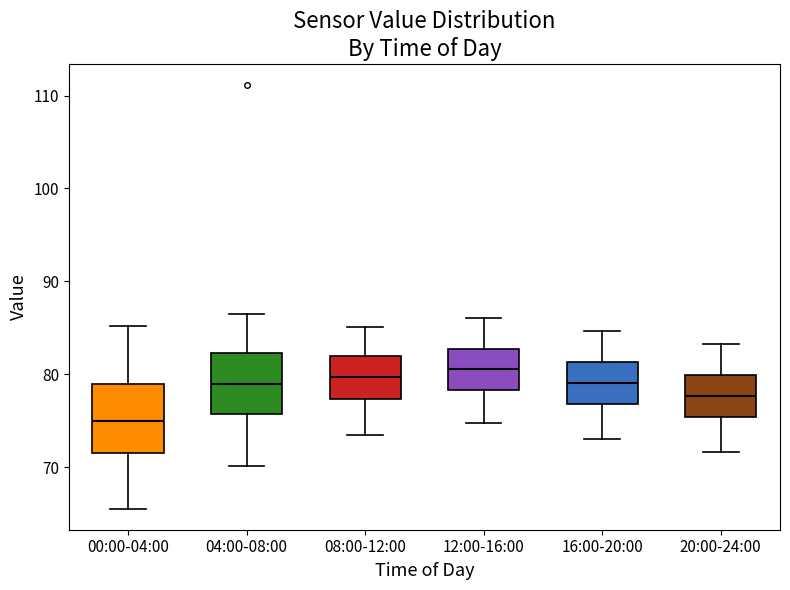

Reading left to right, transcribe this box plot: for each box, give where its median line is, the range the box spans, and where its two whiskers end, as read against the y-axis. The values are not printed on the chart, so give them approximately, as read against the axis.

00:00-04:00: median 75, box 72 to 79, whiskers 66 to 85
04:00-08:00: median 79, box 76 to 82, whiskers 70 to 87
08:00-12:00: median 80, box 77 to 82, whiskers 74 to 85
12:00-16:00: median 81, box 78 to 83, whiskers 75 to 86
16:00-20:00: median 79, box 77 to 81, whiskers 73 to 85
20:00-24:00: median 78, box 75 to 80, whiskers 72 to 83